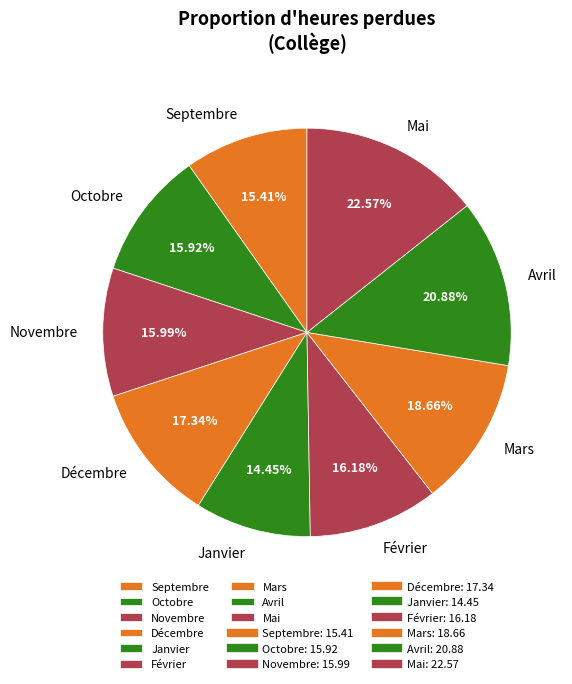

Which slice is the largest?

Mai